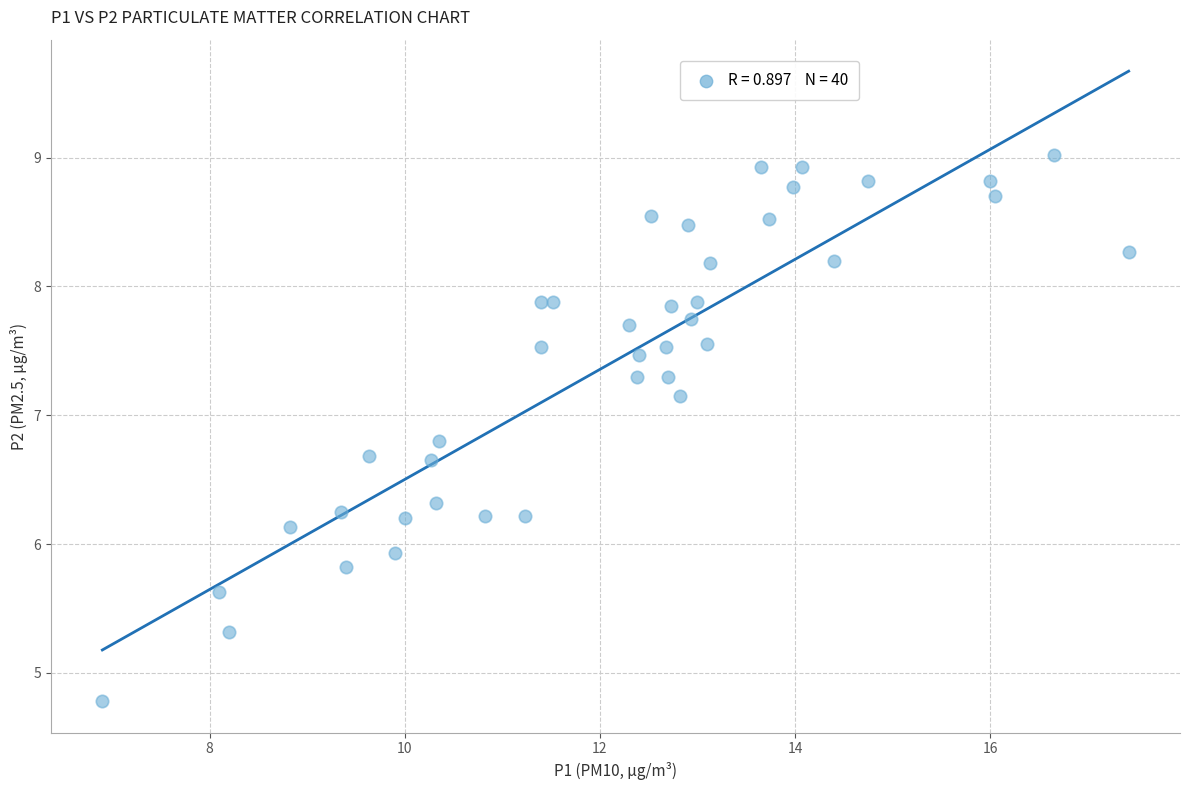

What Y value in the scatter plot is closest to 6?

5.9